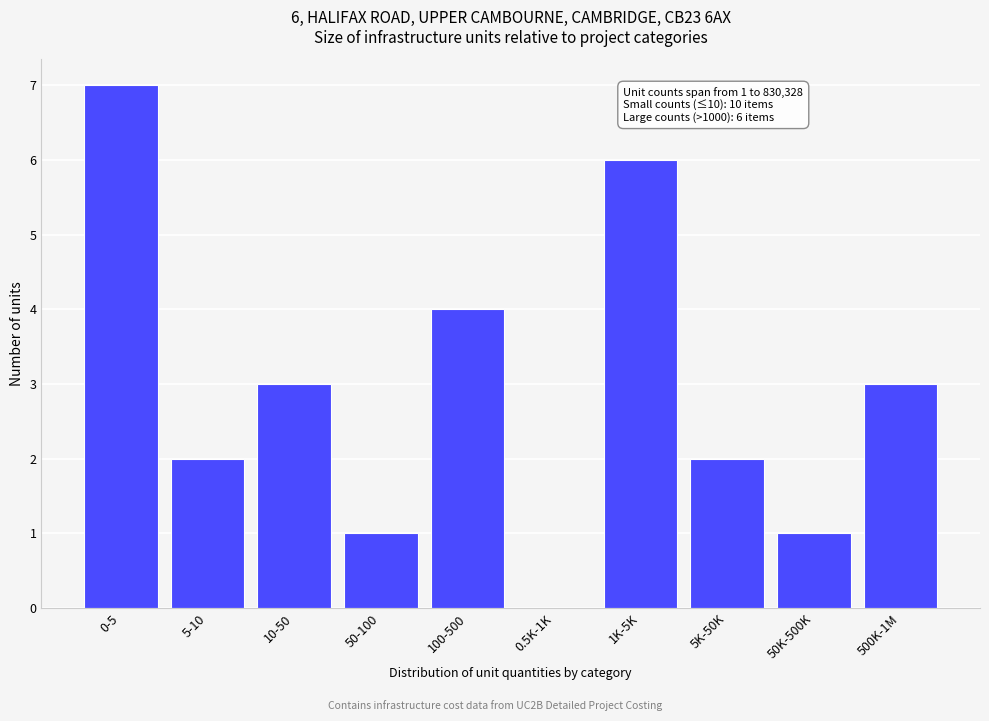

Reading right to left, transcribe all the data shown in this chart.

500K-1M=3	50K-500K=1	5K-50K=2	1K-5K=6	0.5K-1K=0	100-500=4	50-100=1	10-50=3	5-10=2	0-5=7